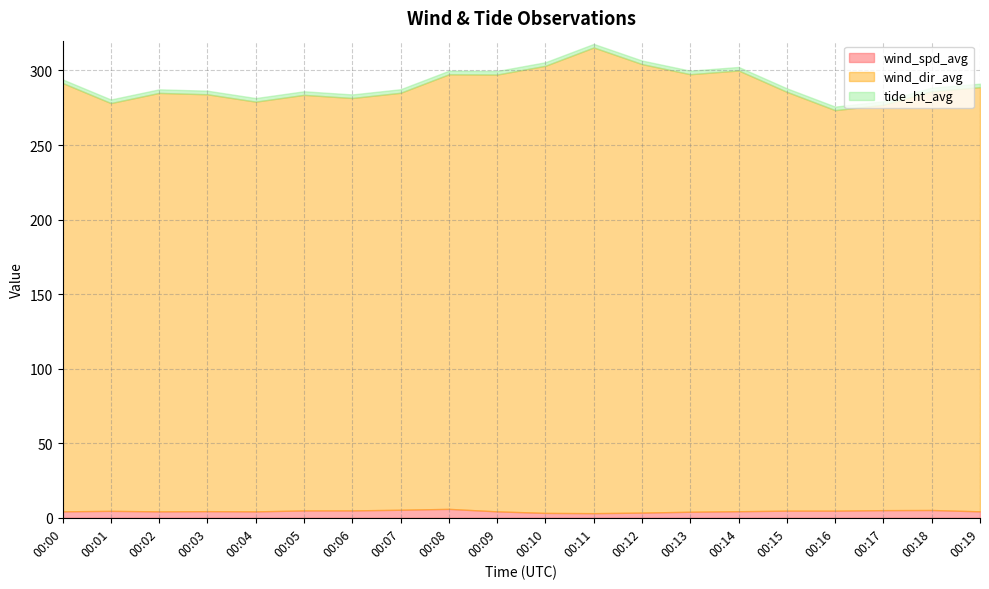

The value of tide_ht_avg at 00:13 is 3.9. True or false?

False